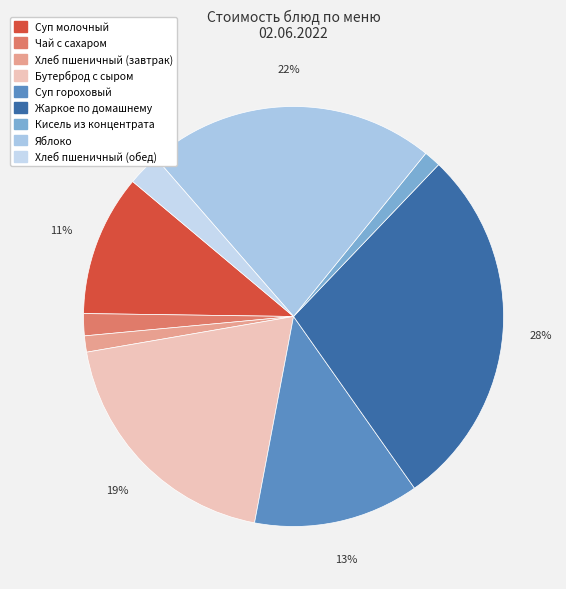

Does Чай с сахаром represent more than half of the total?

No